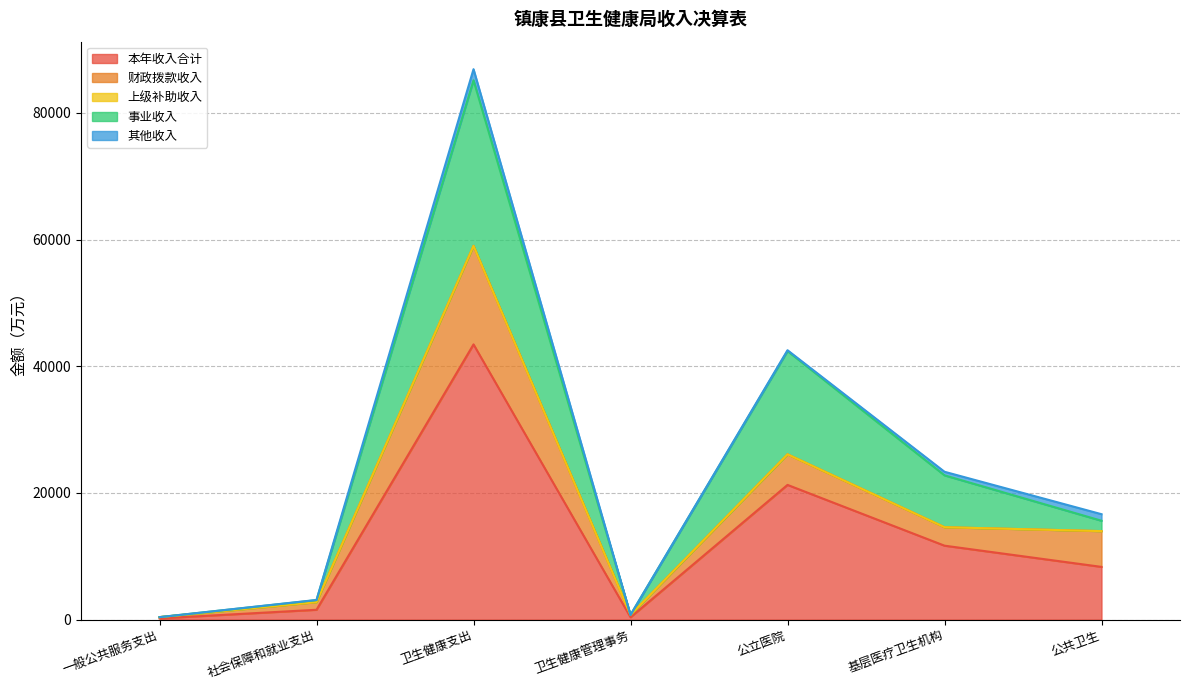

What is the difference between the maximum and second lowest values in the 事业收入 series?

26135.0